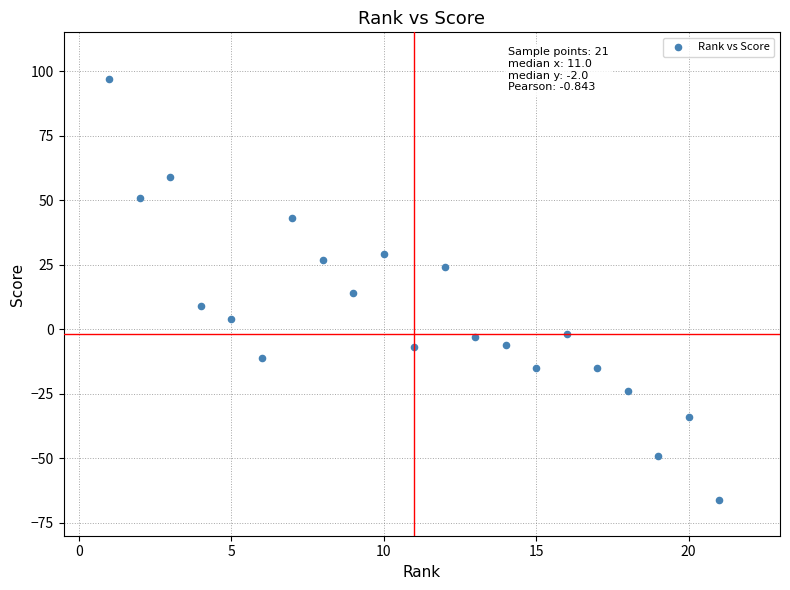

What is the range of X values (max minus min)?

20